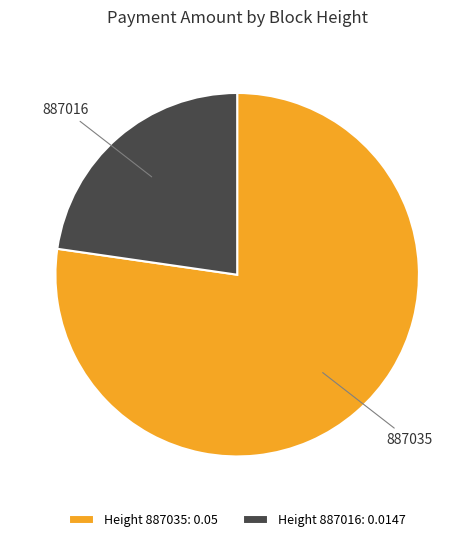

True or false: 887016 accounts for 23% of the total.

True